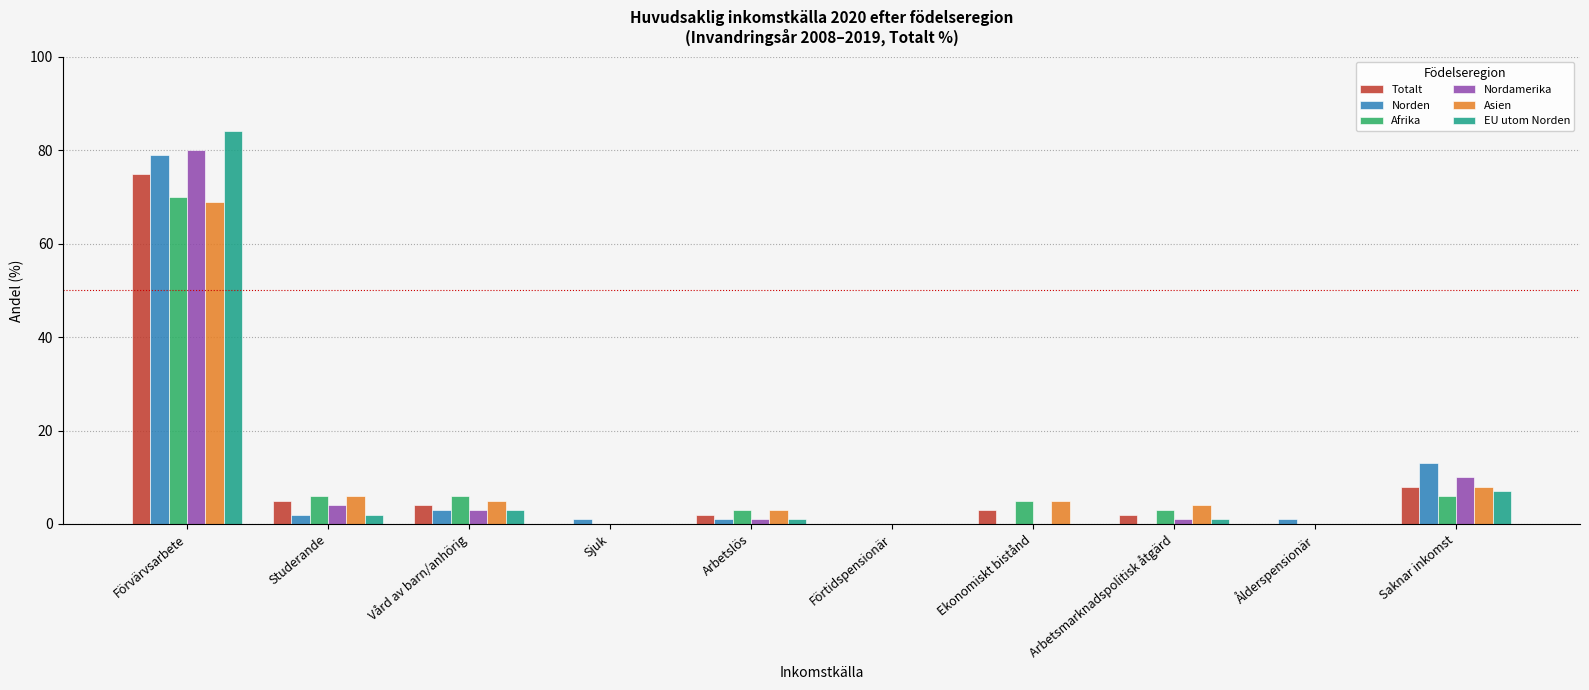

What value does the Afrika series have at Vård av barn/anhörig, to the nearest 5?

5